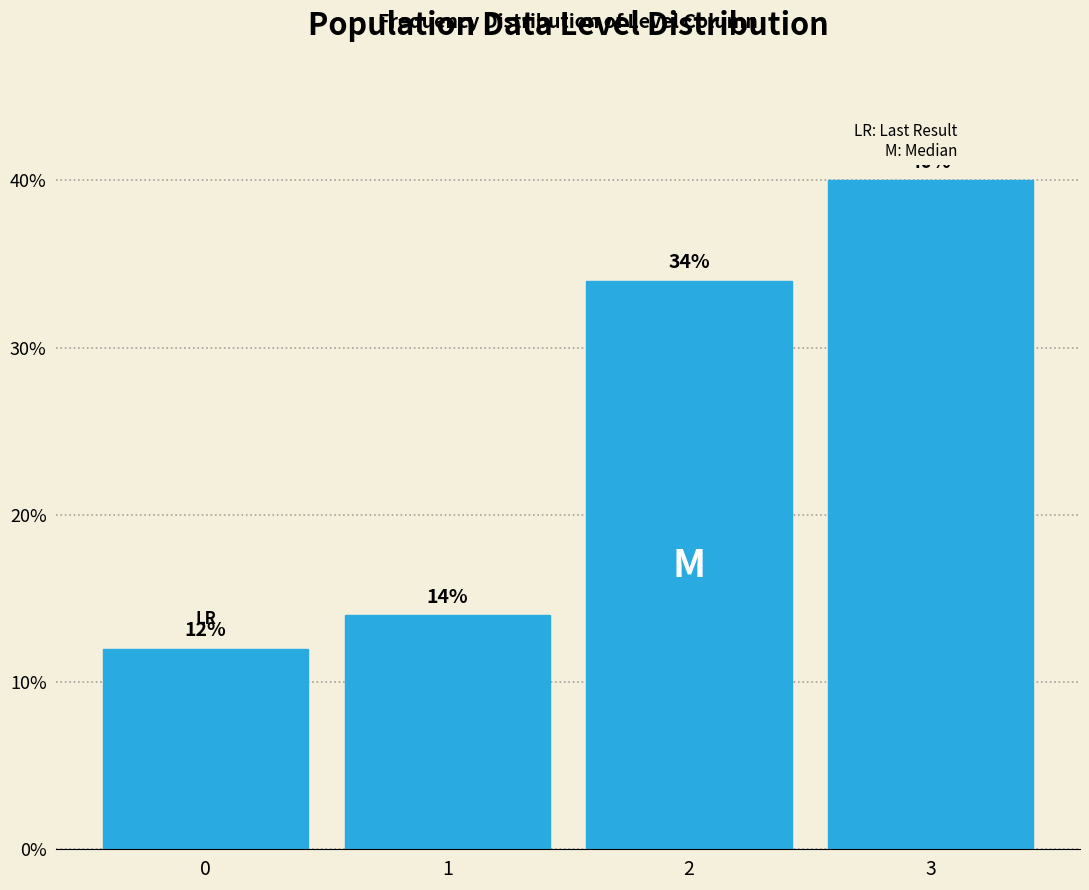

Reading left to right, extract all data points from this chart.

0=12.0	1=14.0	2=34.0	3=40.0